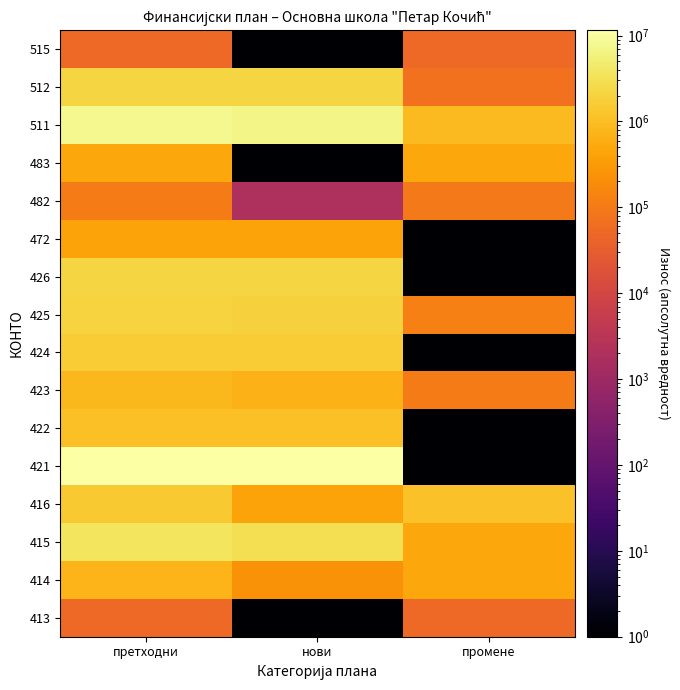

At how many categories does at least one series exceed 3463153?

2